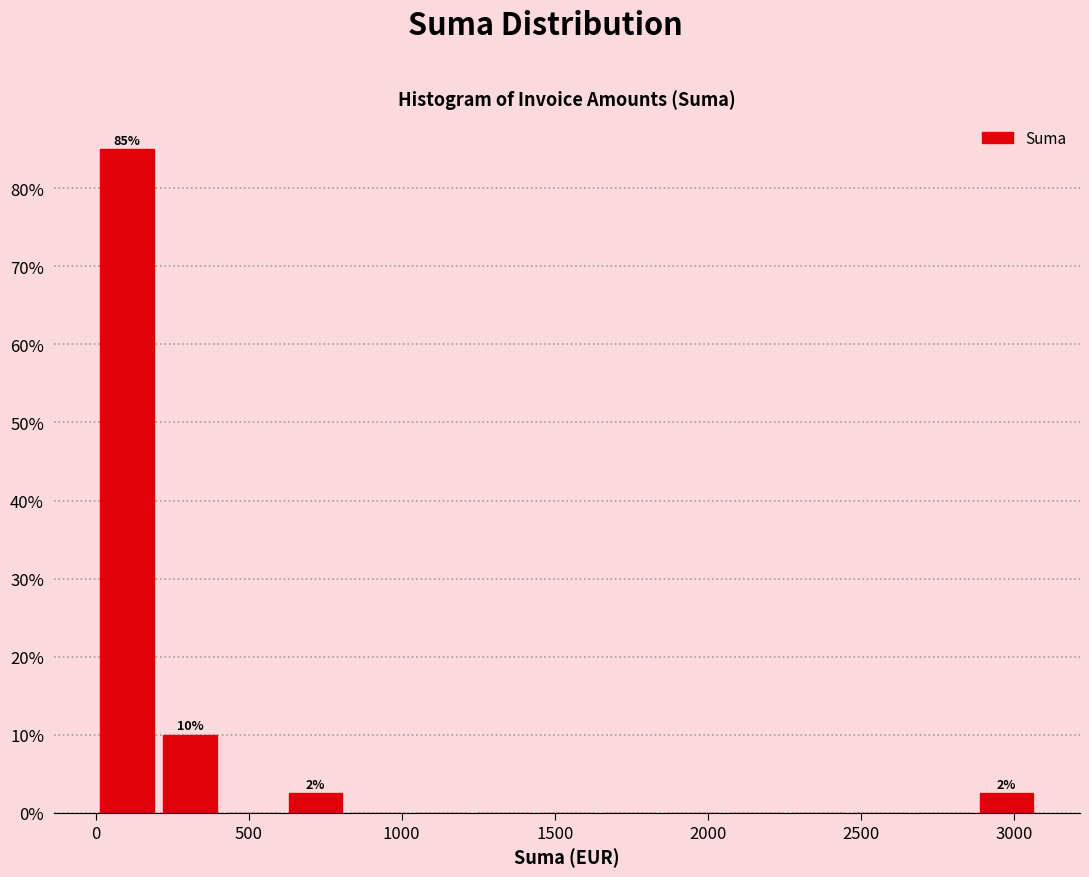

Which range on the x-axis has the tallest bar?

0 to 200